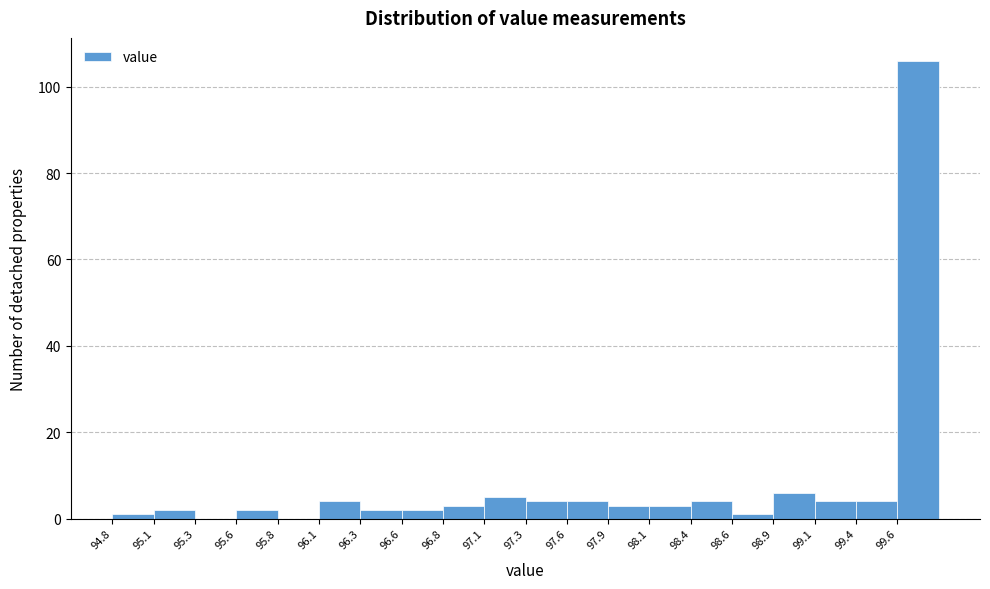

How tall is the bar that spans 95.565 to 95.820 on the x-axis? Neither the bar edges nor the heights are printed on the chart, so give them approximately, as read against the axes.

2